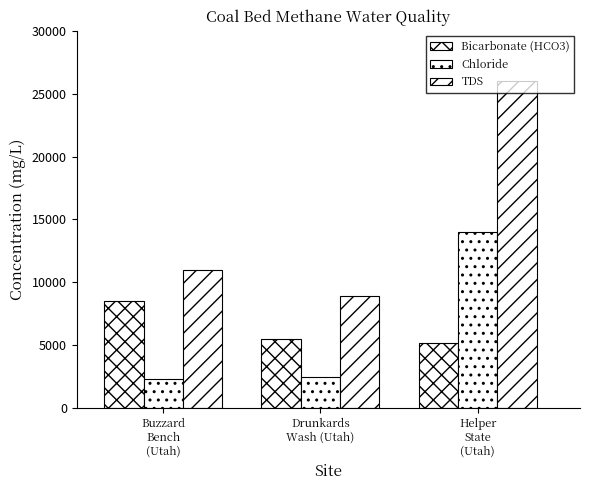

Are the bars horizontal?

No